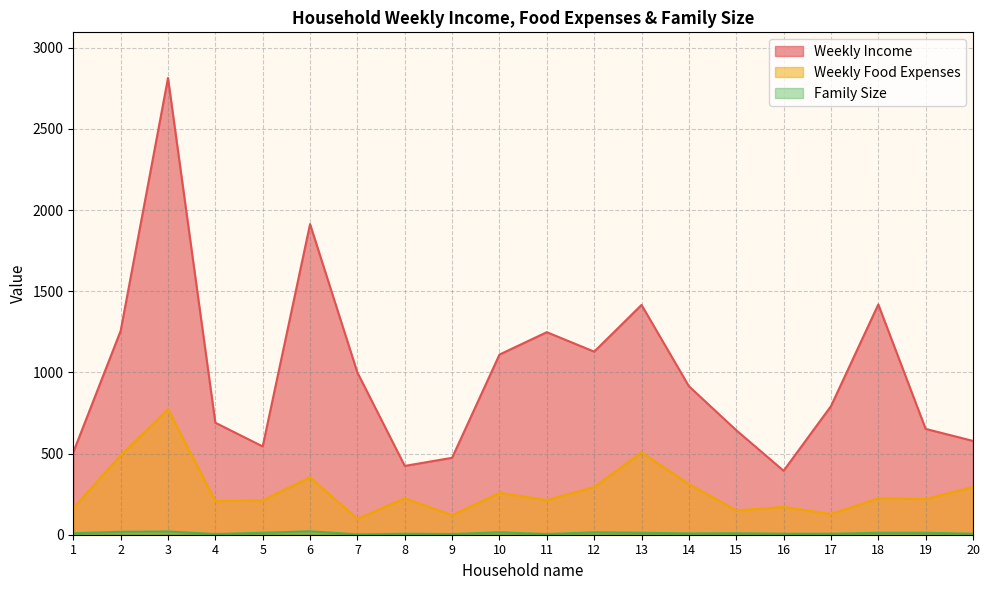

What is the difference between the second highest and second lowest values in the Weekly Income series?

1490